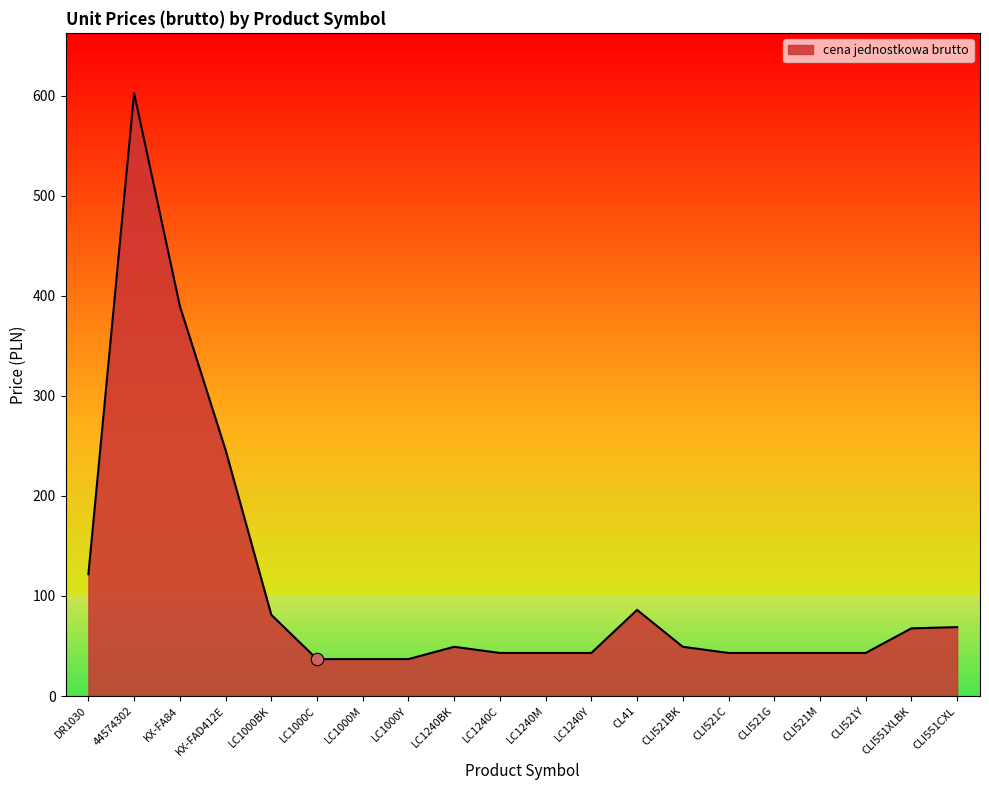

What is the ratio of the value at 44574302 to the value at LC1000C?

16.3